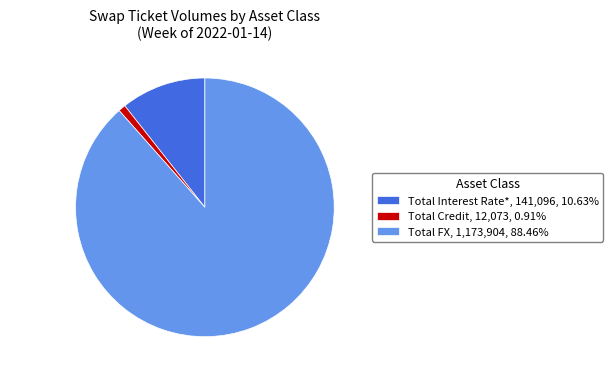

How many slices are in this pie chart?

3